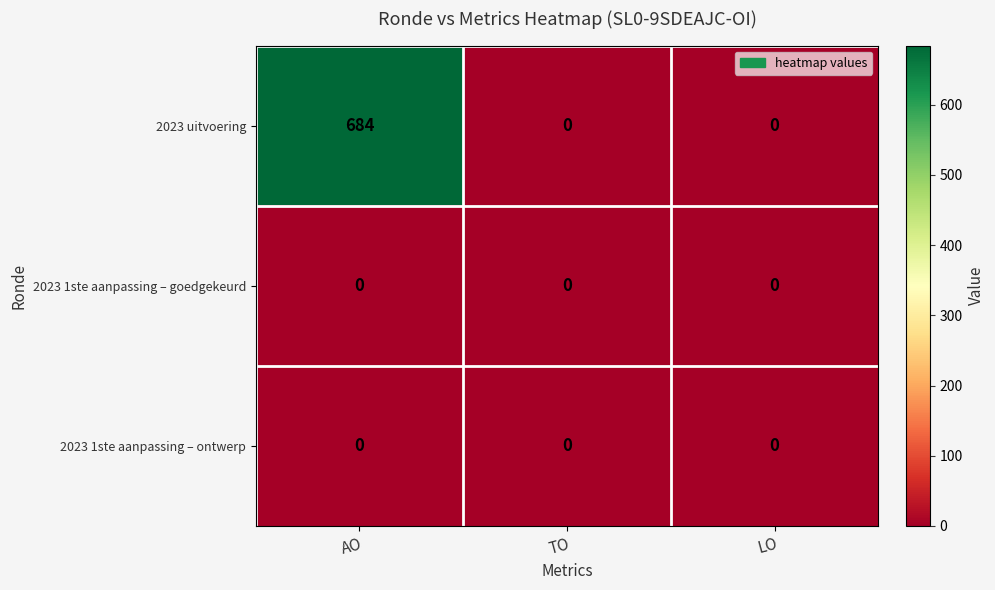

What is the difference between the maximum and minimum values in the 2023 uitvoering series?

684